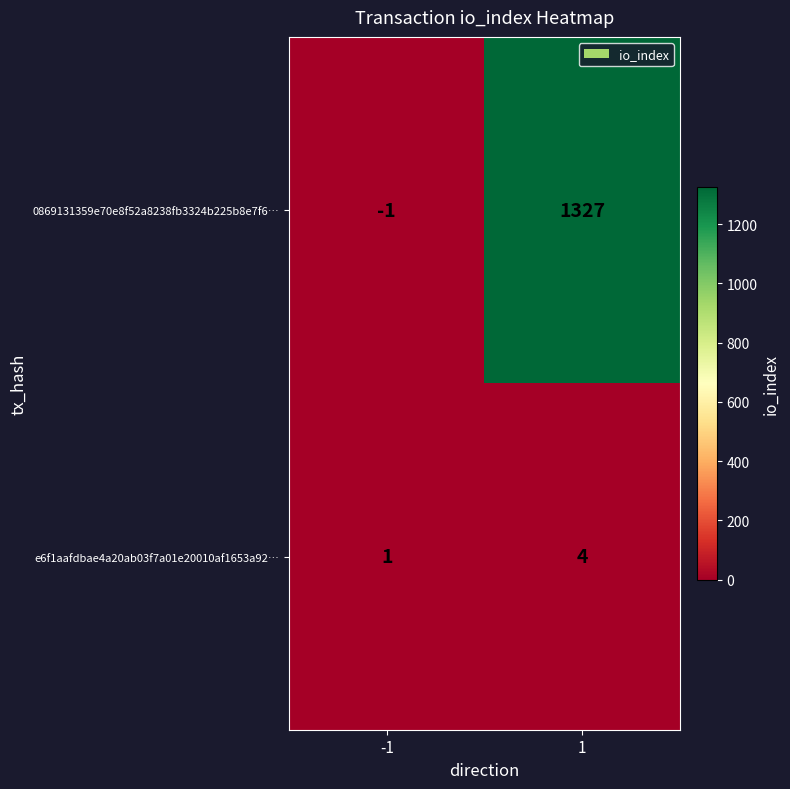

Reading right to left, extract all data points from this chart.

0869131359e70e8f52a8238fb3324b225b8e7f6…: 1=1327	-1=-1
e6f1aafdbae4a20ab03f7a01e20010af1653a92…: 1=4	-1=1